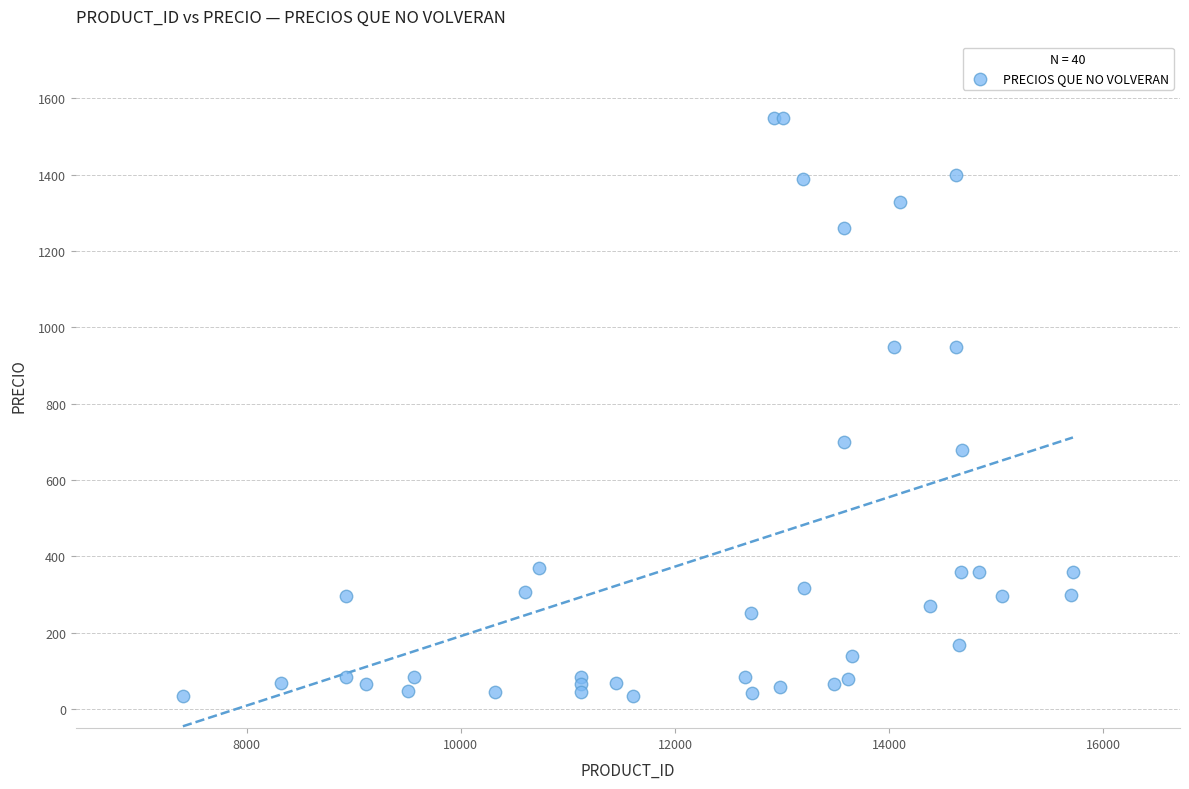

What Y value in the scatter plot is closest to 791?

699